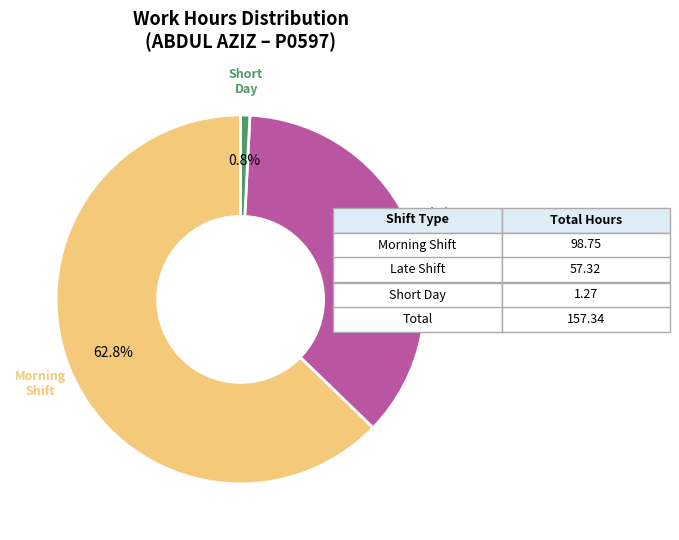

Is there any slice that represents more than half of the pie?

Yes